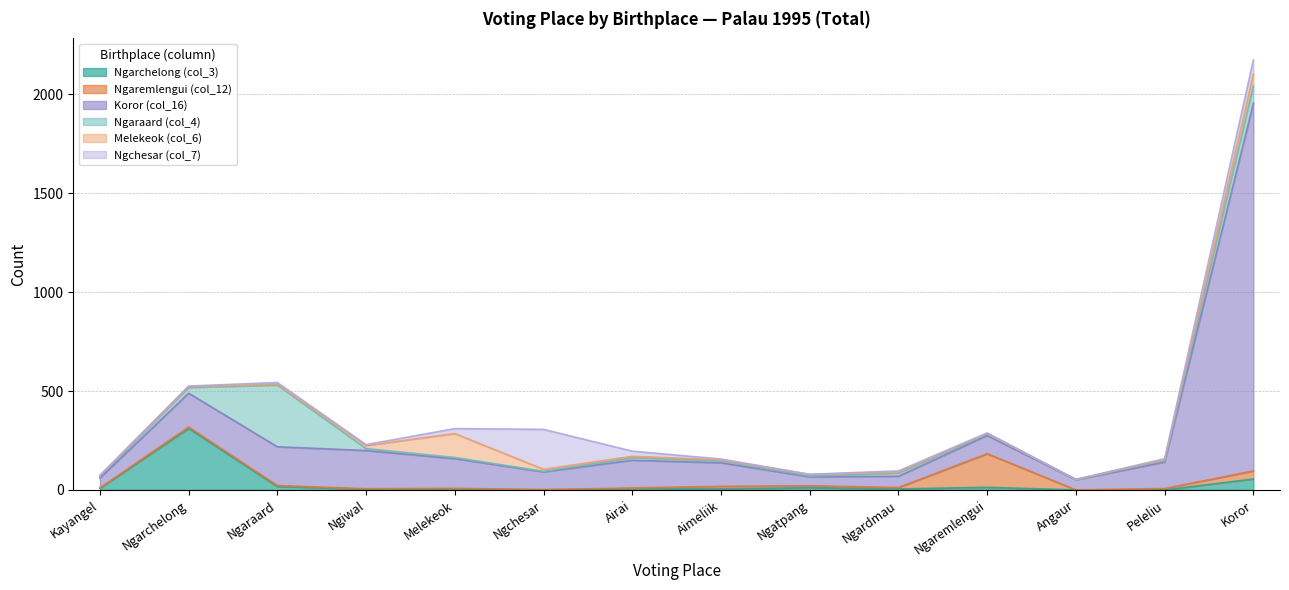

Reading left to right, transcribe all the data shown in this chart.

Ngarchelong (col_3): 8	311	17	4	5	1	6	5	11	5	13	0	0	55
Ngaremlengui (col_12): 2	7	5	2	3	0	4	13	10	7	170	0	7	41
Koror (col_16): 50	171	196	193	150	90	140	119	45	57	92	51	134	1859
Ngaraard (col_4): 10	29	312	10	6	3	13	9	4	16	8	2	8	89
Melekeok (col_6): 3	4	5	15	121	10	7	6	8	6	3	0	4	58
Ngchesar (col_7): 0	3	8	5	25	202	26	4	1	5	2	0	5	72